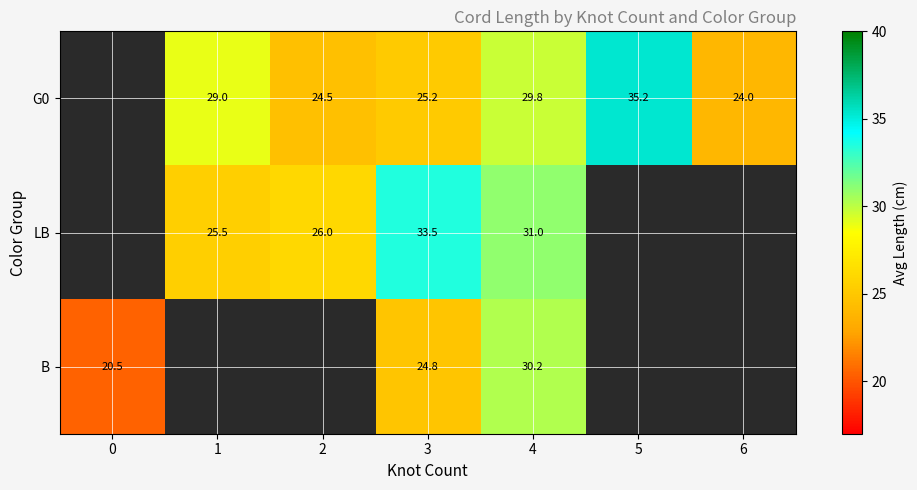

True or false: G0 has a value of 5.2 at 2.

False